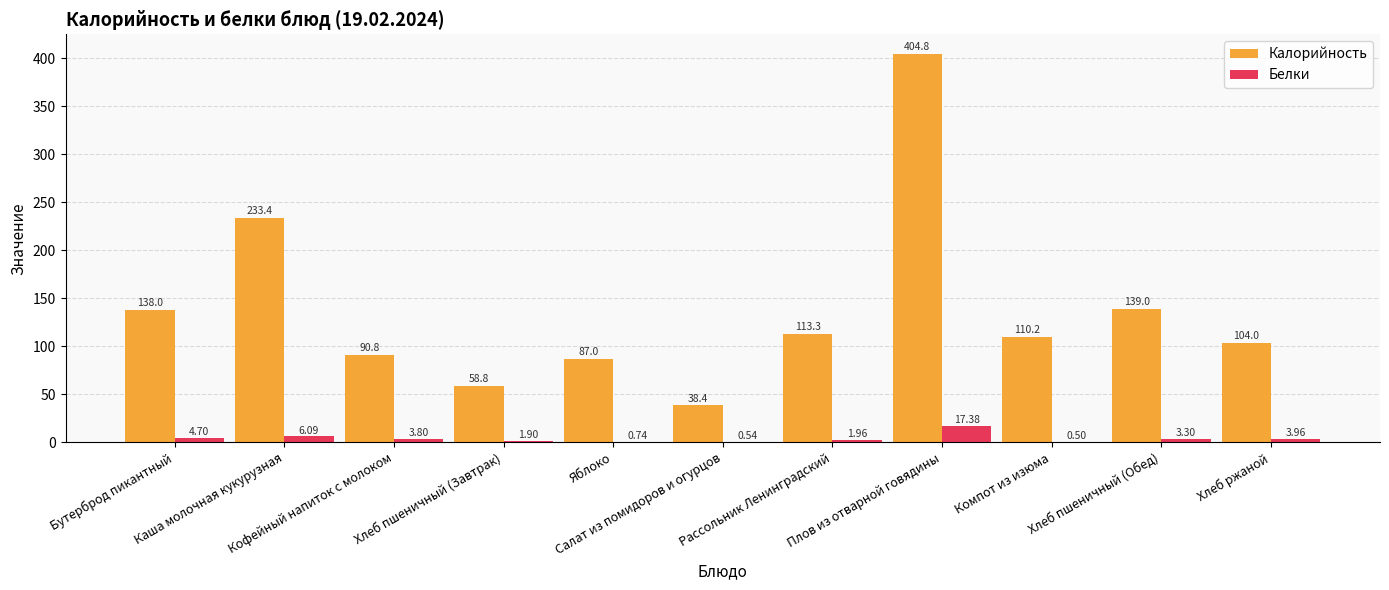

What is the total value across all series at Компот из изюма?

110.7